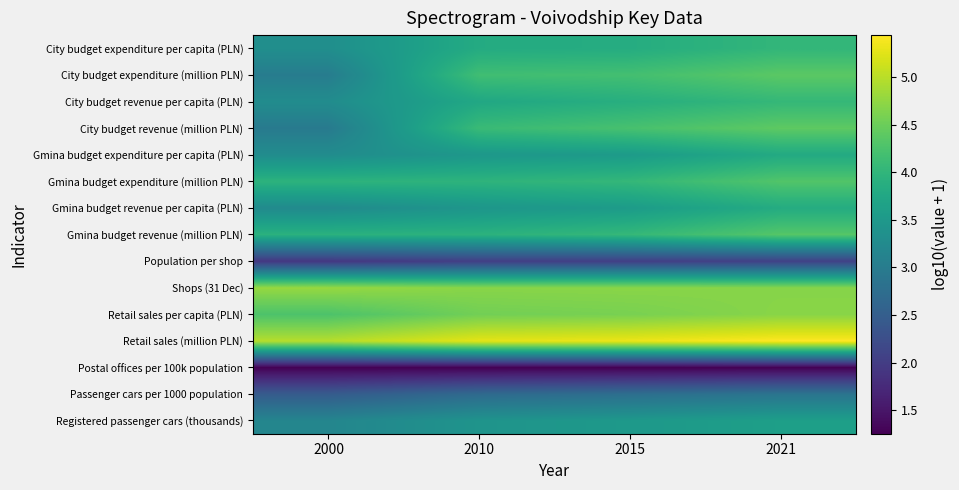

Between 2010 and 2015, which is larger?

2015